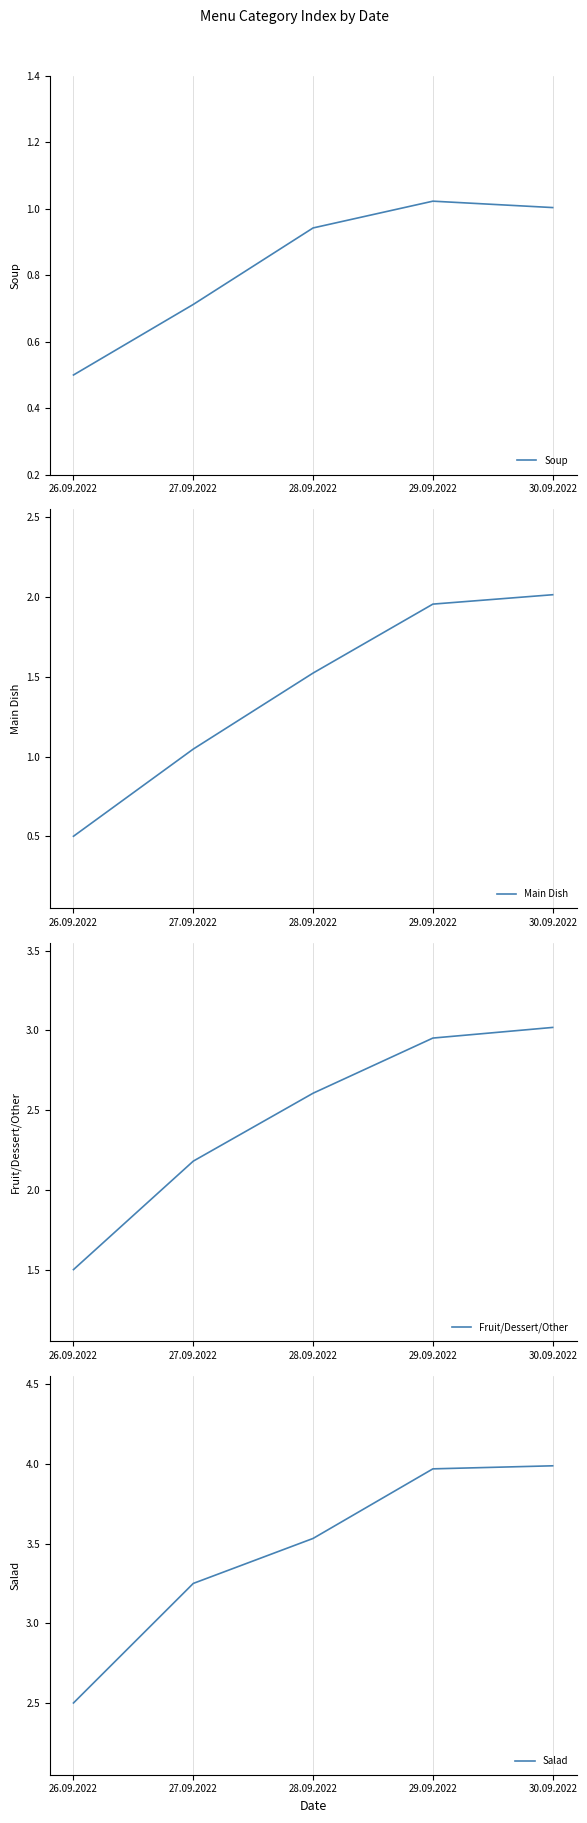

Reading left to right, extract all data points from this chart.

Soup: 26.09.2022=0.5	27.09.2022=0.7	28.09.2022=0.9	29.09.2022=1.0	30.09.2022=1.0
Main Dish: 26.09.2022=0.5	27.09.2022=1.0	28.09.2022=1.5	29.09.2022=2.0	30.09.2022=2.0
Fruit/Dessert/Other: 26.09.2022=1.5	27.09.2022=2.2	28.09.2022=2.6	29.09.2022=3.0	30.09.2022=3.0
Salad: 26.09.2022=2.5	27.09.2022=3.2	28.09.2022=3.5	29.09.2022=4.0	30.09.2022=4.0